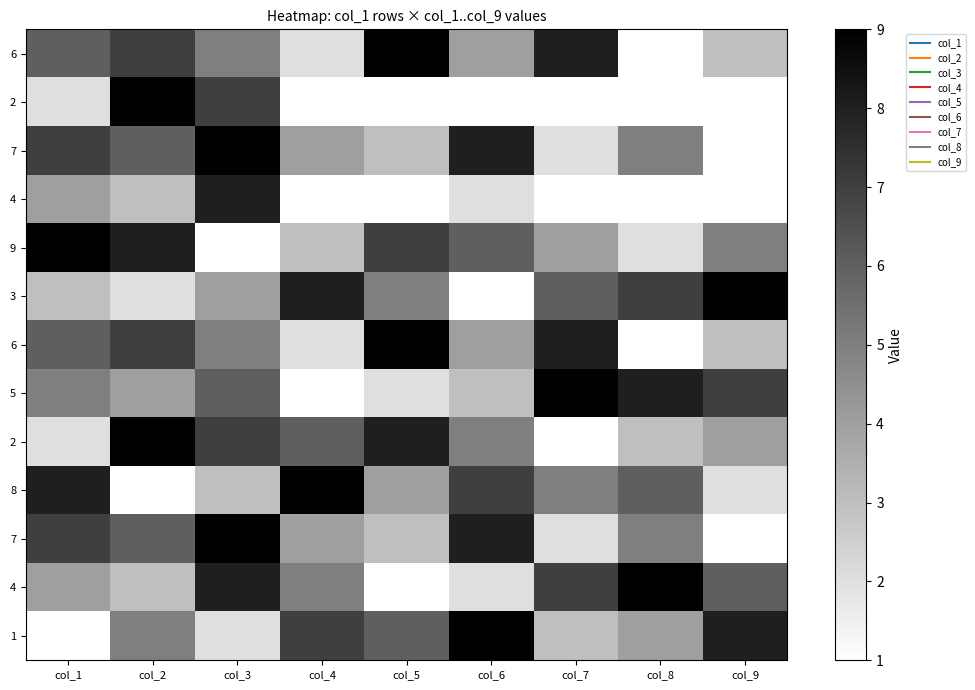

What is the difference between the highest and lowest values at col_5?

8.0